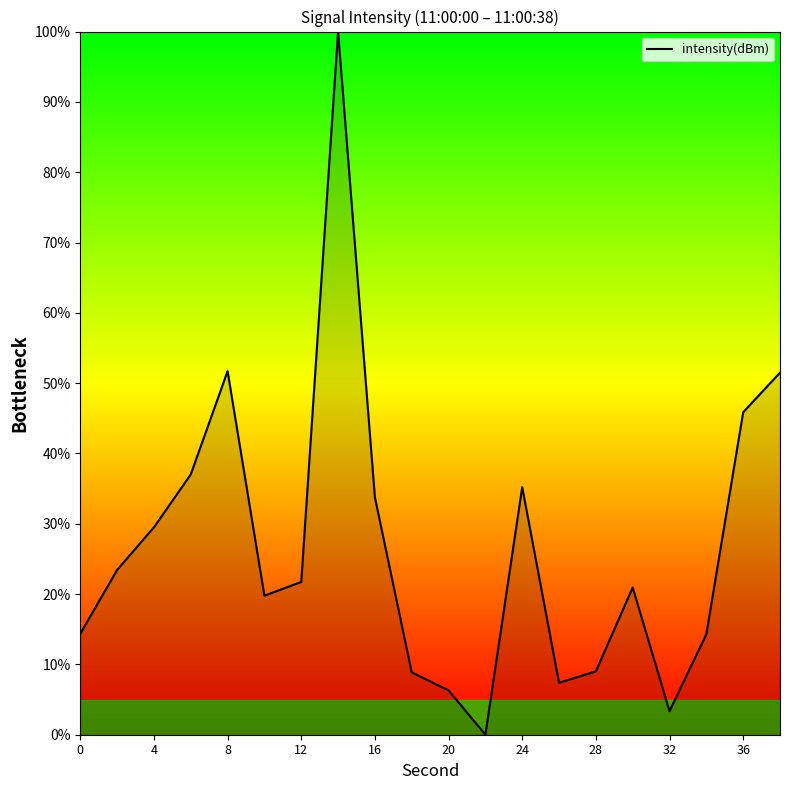

How many lines are shown in the chart?

1